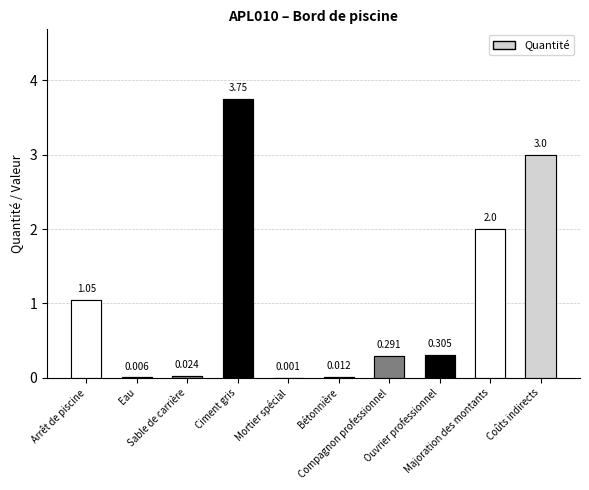

What is the difference between the maximum and second lowest values?

3.7